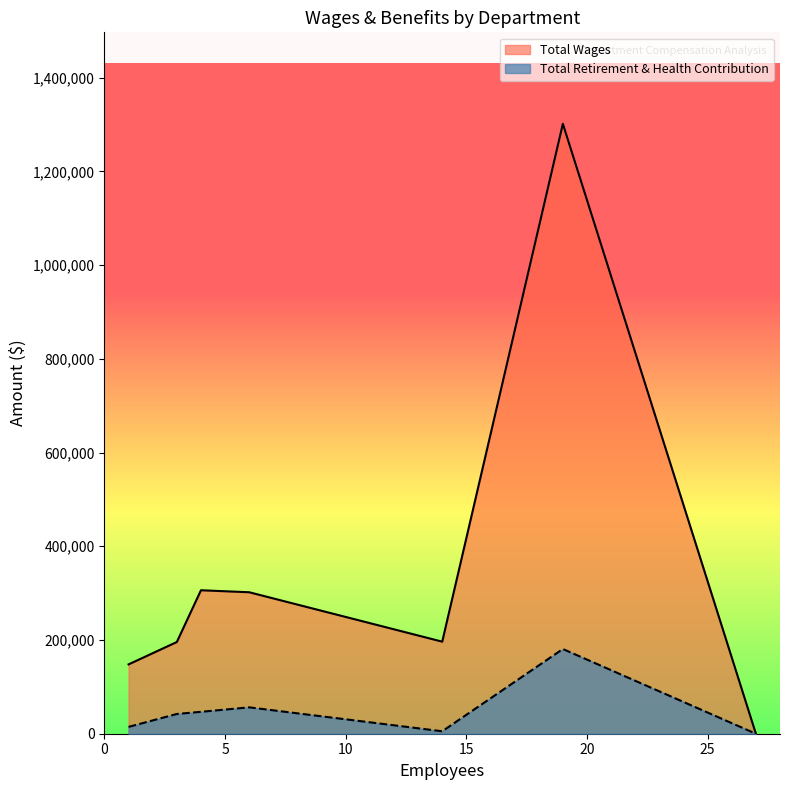

How many distinct data groups are displayed?

2